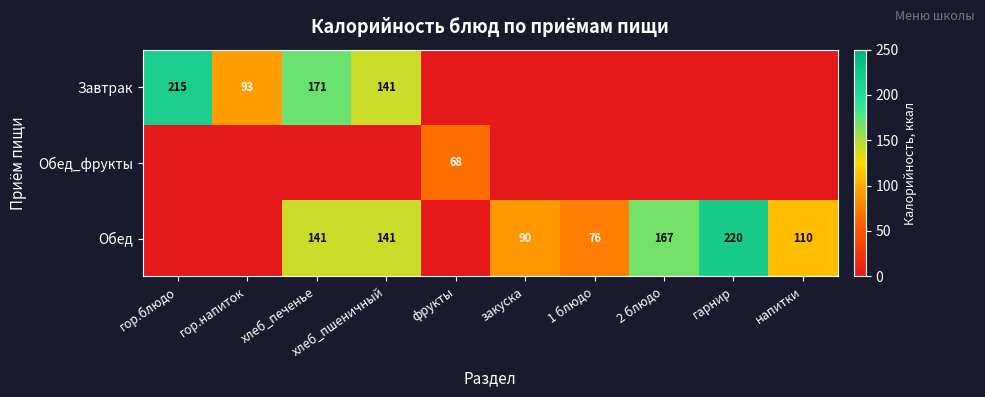

Count the number of data series in this chart.

6